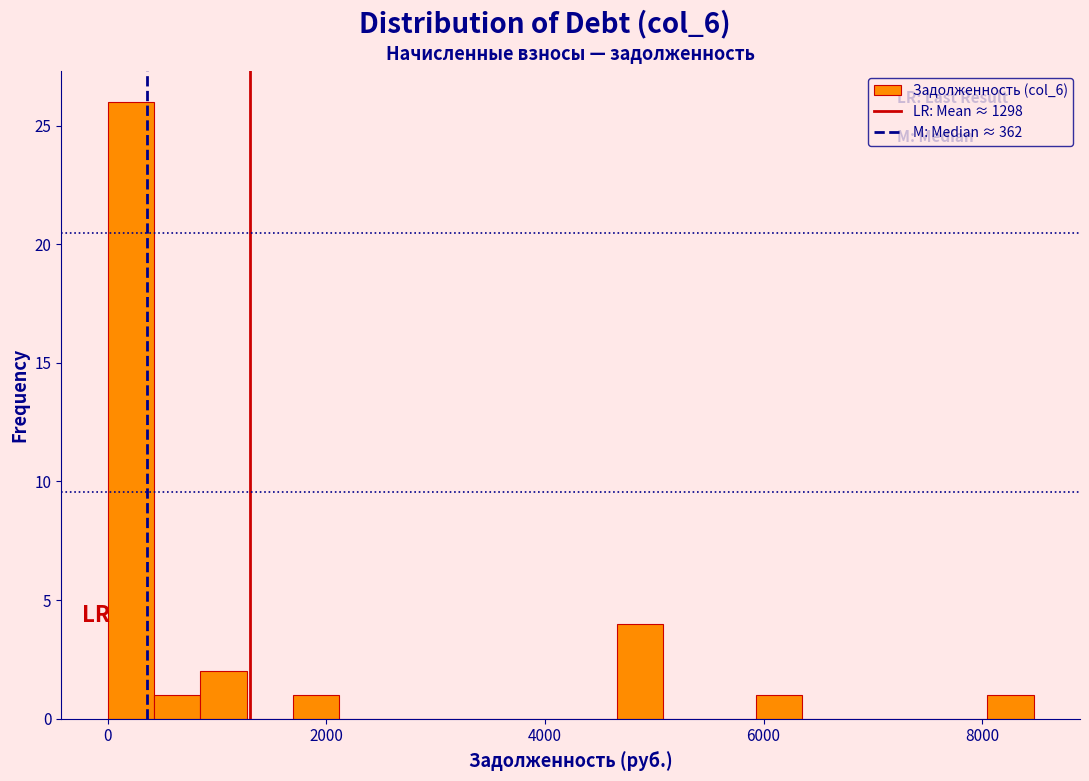

Around what value on the x-axis is the tallest bar? Give the approximate position of its centre, as read against the axis.

200